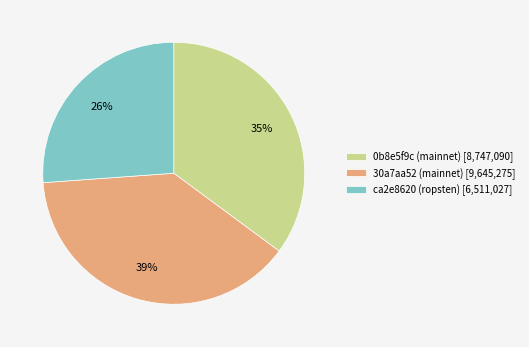

Count the number of slices in the pie.

3